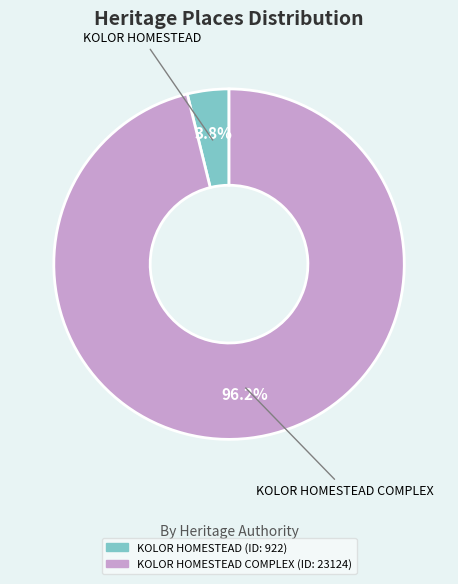

To the nearest percent, what is the difference between the largest and smallest slice percentages?

92%